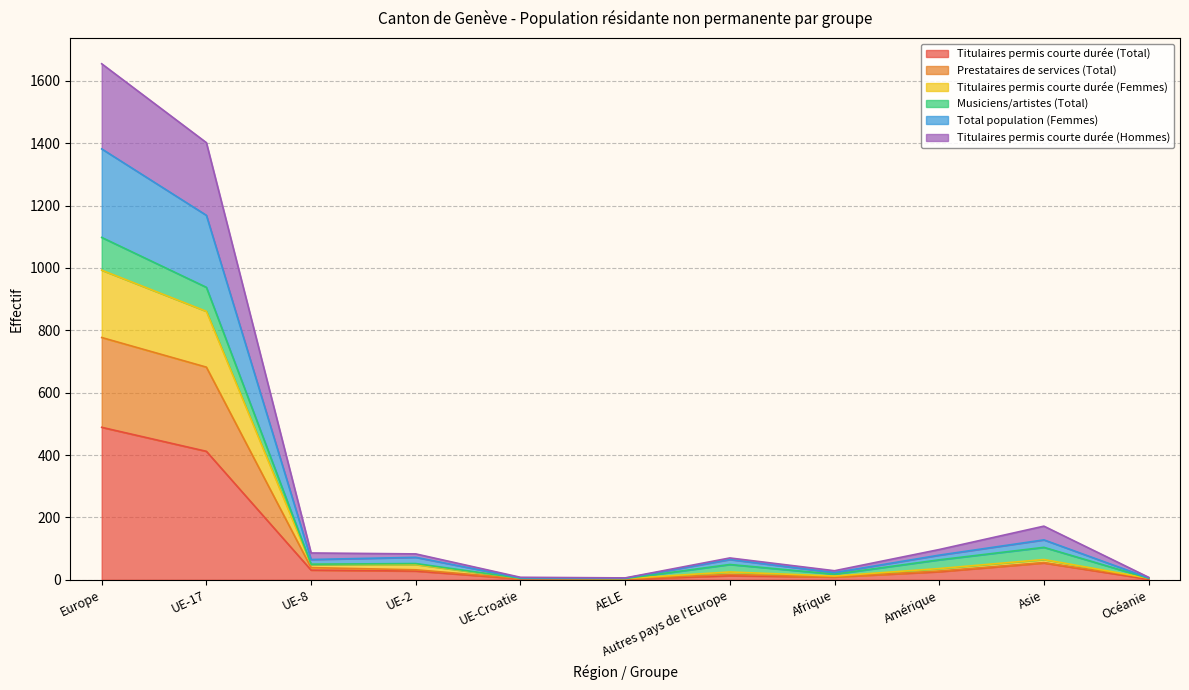

The value of Total population (Femmes) at UE-Croatie is 6. True or false?

True